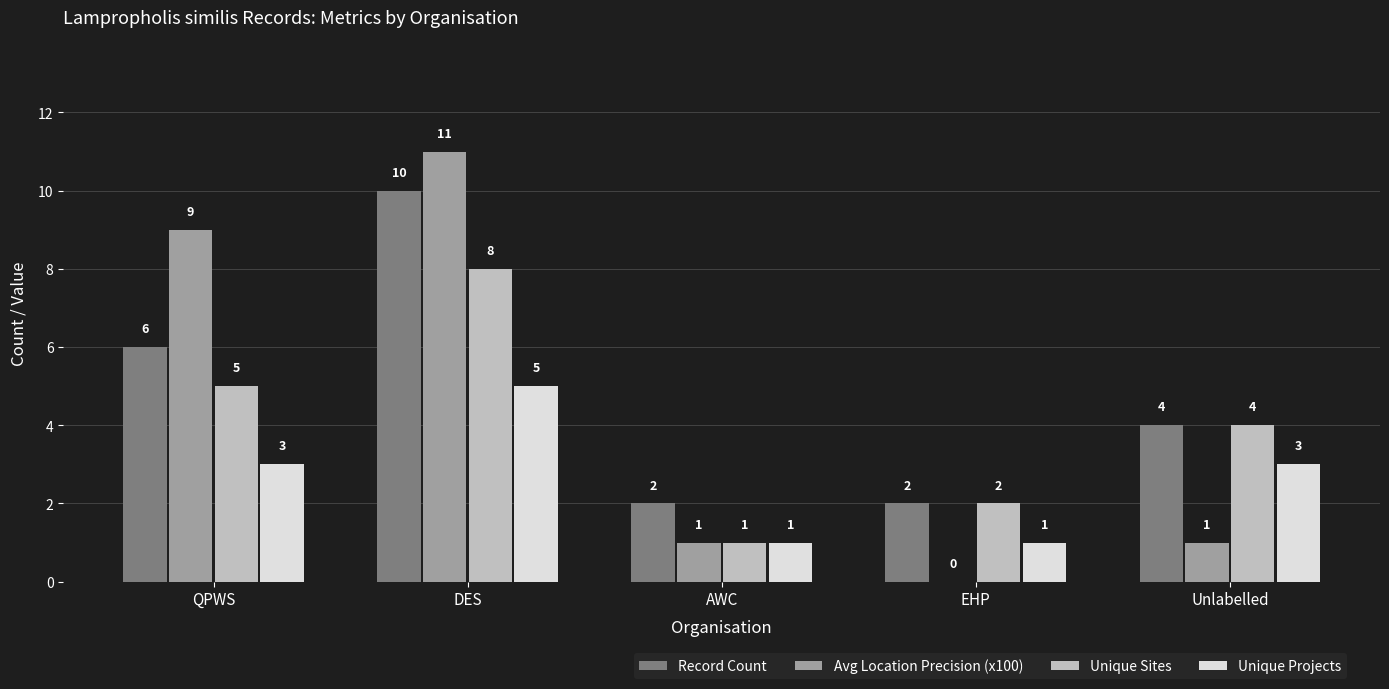

Which series has the widest spread of values?

Avg Location Precision (x100)